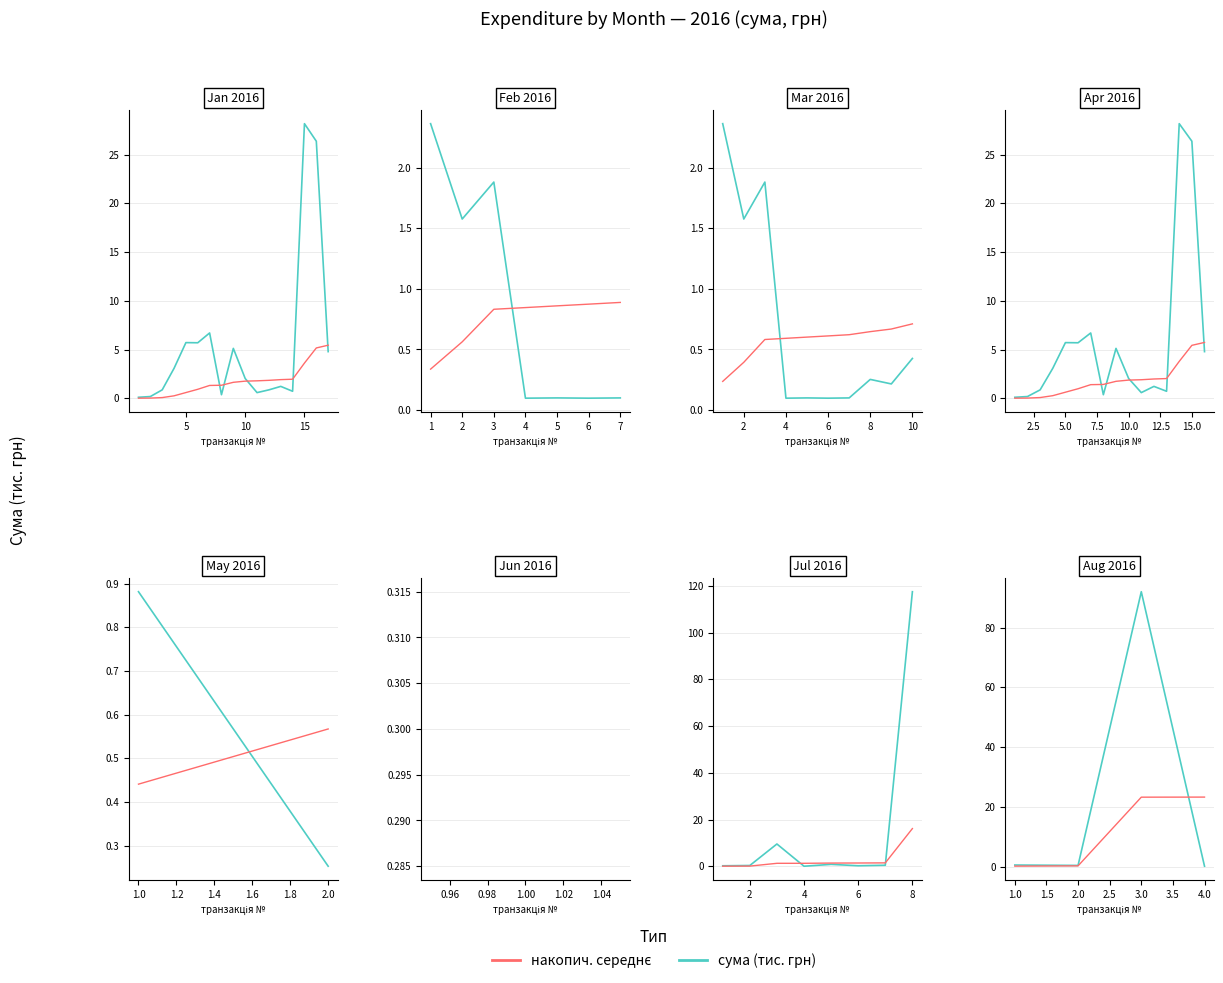

What is the value of the сума (тис. грн) point at the 3rd from the left?

92.0